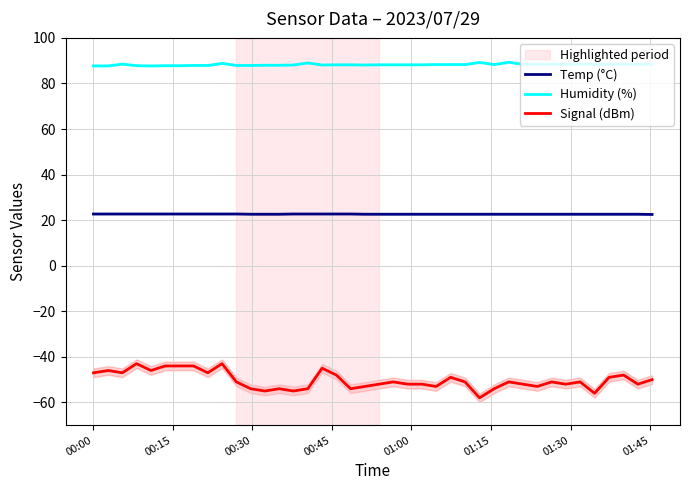

True or false: Signal (dBm) and Temp (°C) intersect in this chart.

False